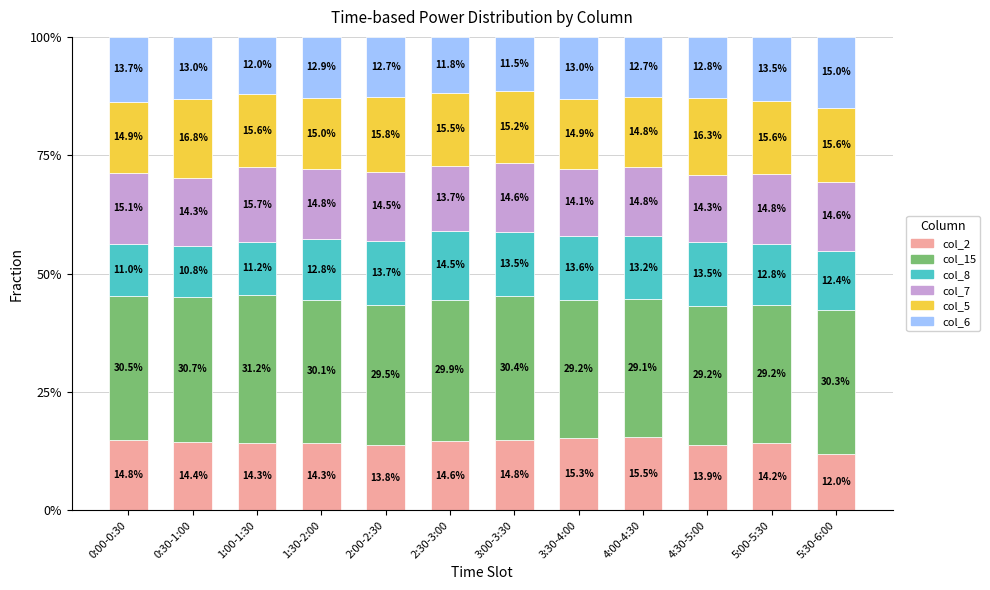

What is the total value across all series at 3:00-3:30?

100.0